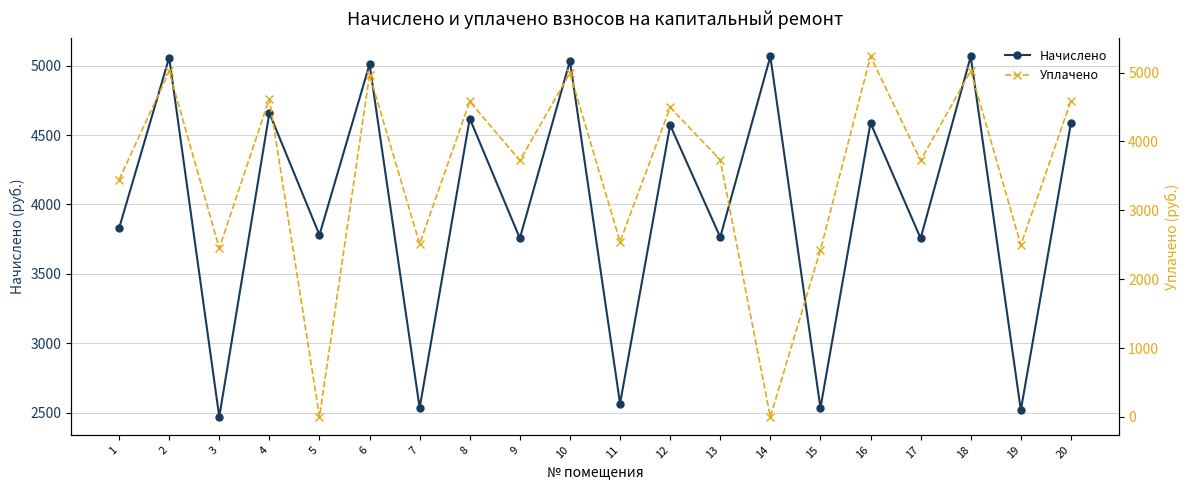

What is the average value of the Начислено series?

3988.4